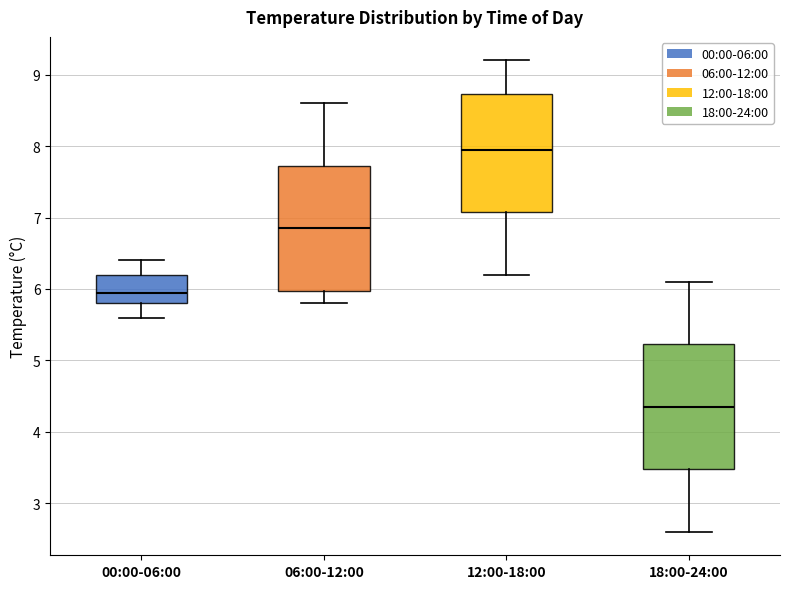

Where is the upper edge of the box for 18:00-24:00 on the y-axis? The values are not printed on the chart, so give them approximately, as read against the axis.

5.2